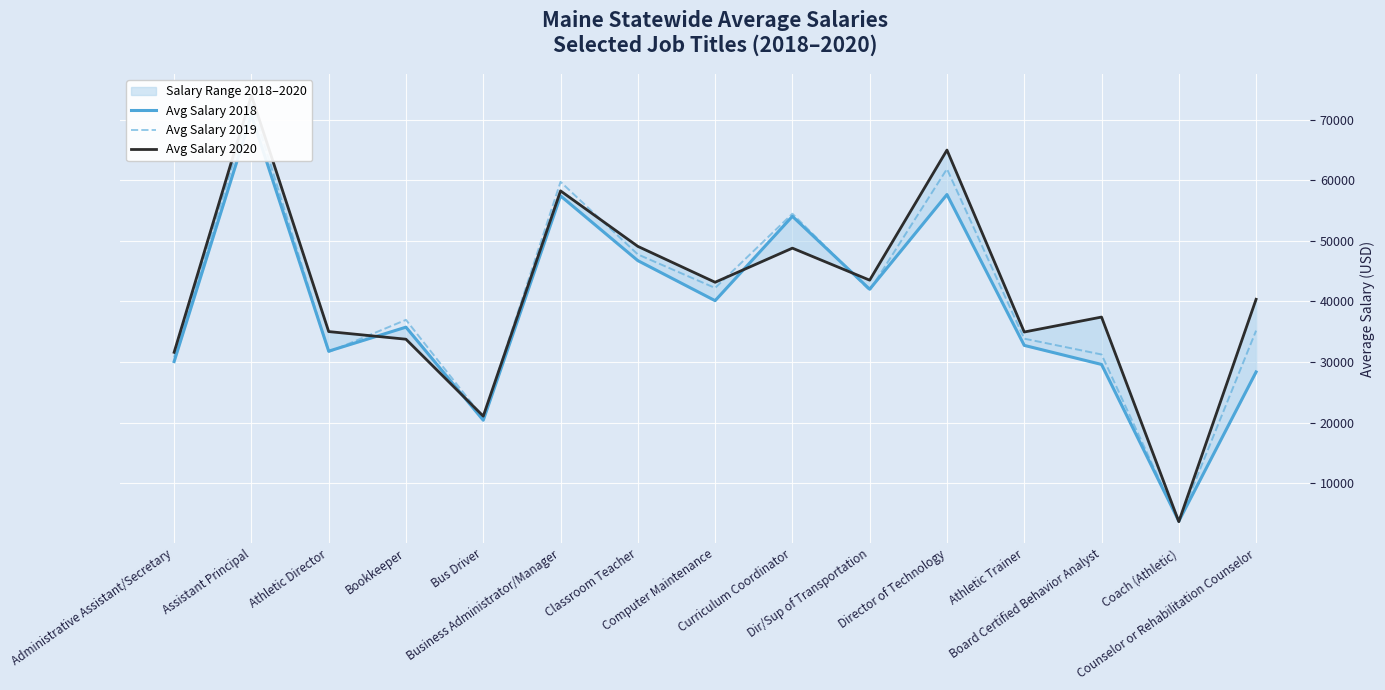

At how many categories does at least one series exceed 41720?

7